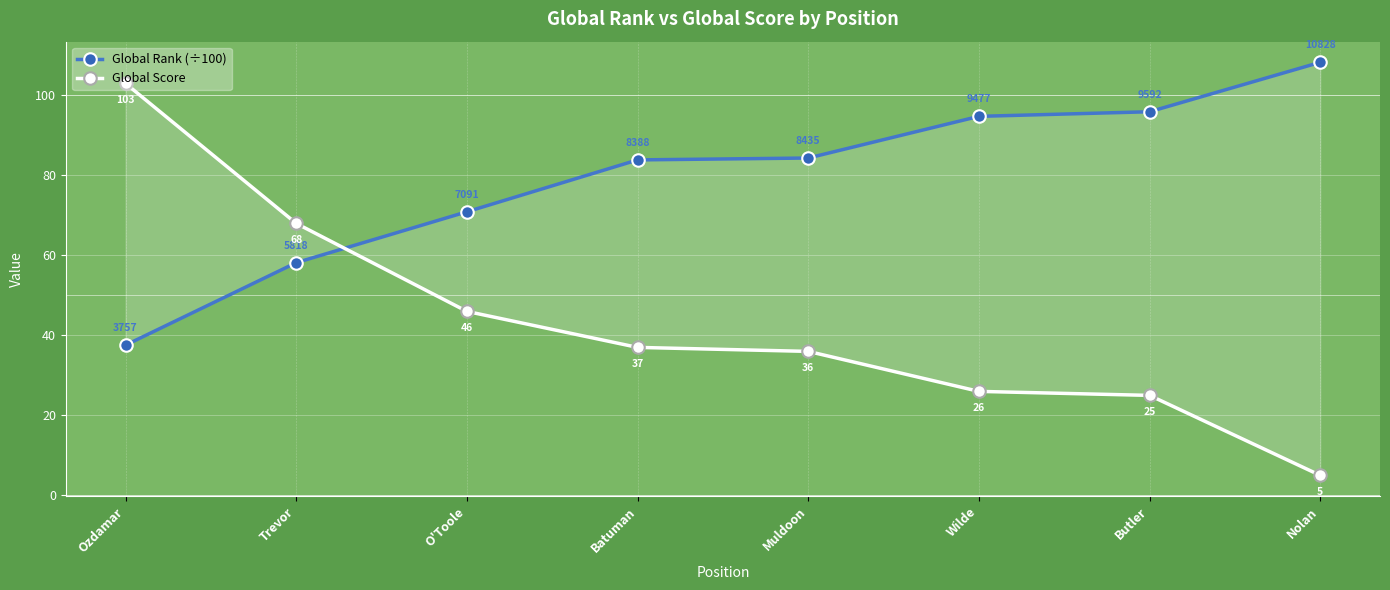

How many intersections are there between Global Rank (÷100) and Global Score?

1